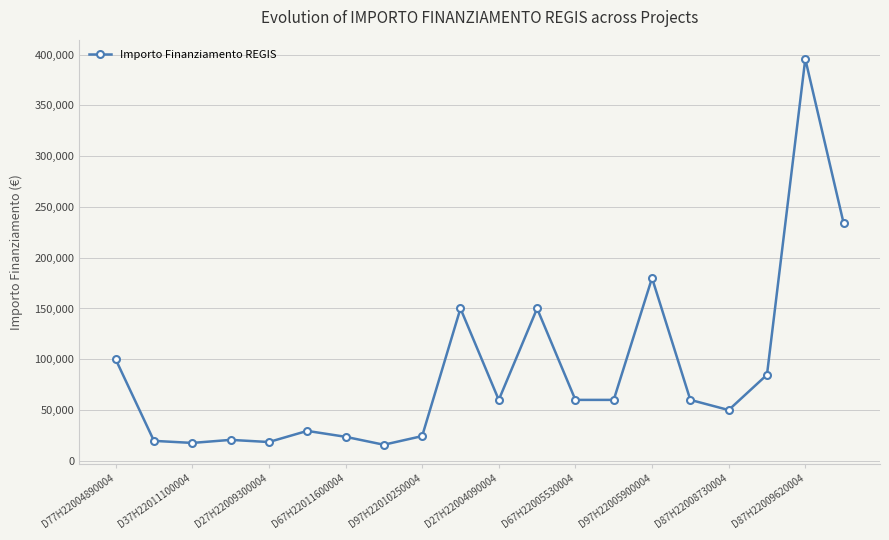

What is the value of the 15th point from the left?

180000.0